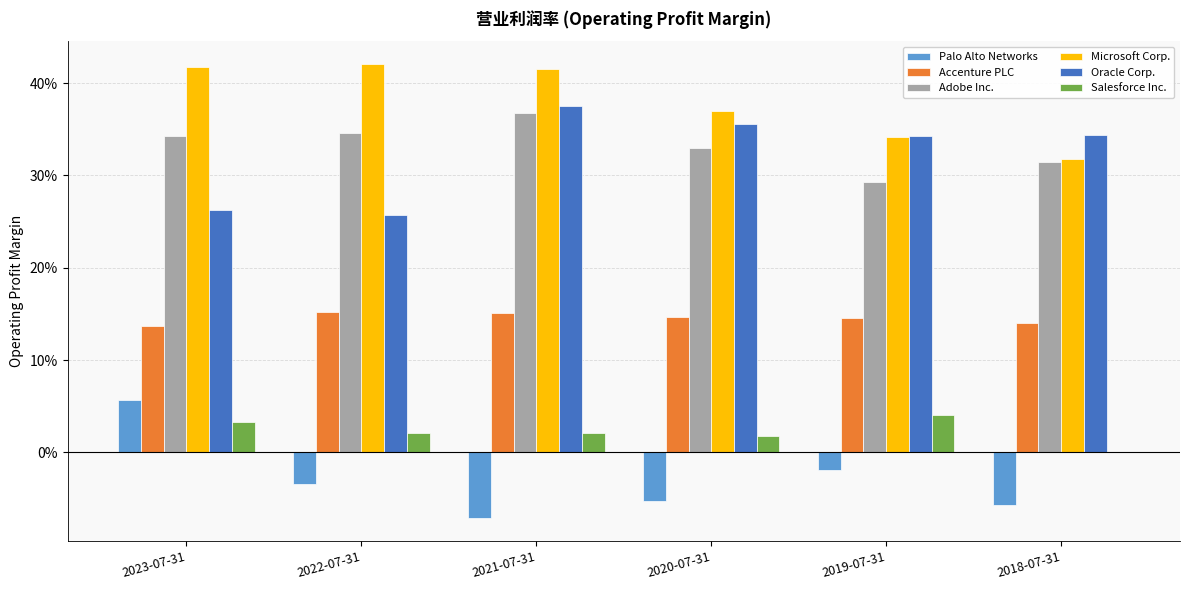

What are all the series names shown in the legend?

Palo Alto Networks, Accenture PLC, Adobe Inc., Microsoft Corp., Oracle Corp., Salesforce Inc.